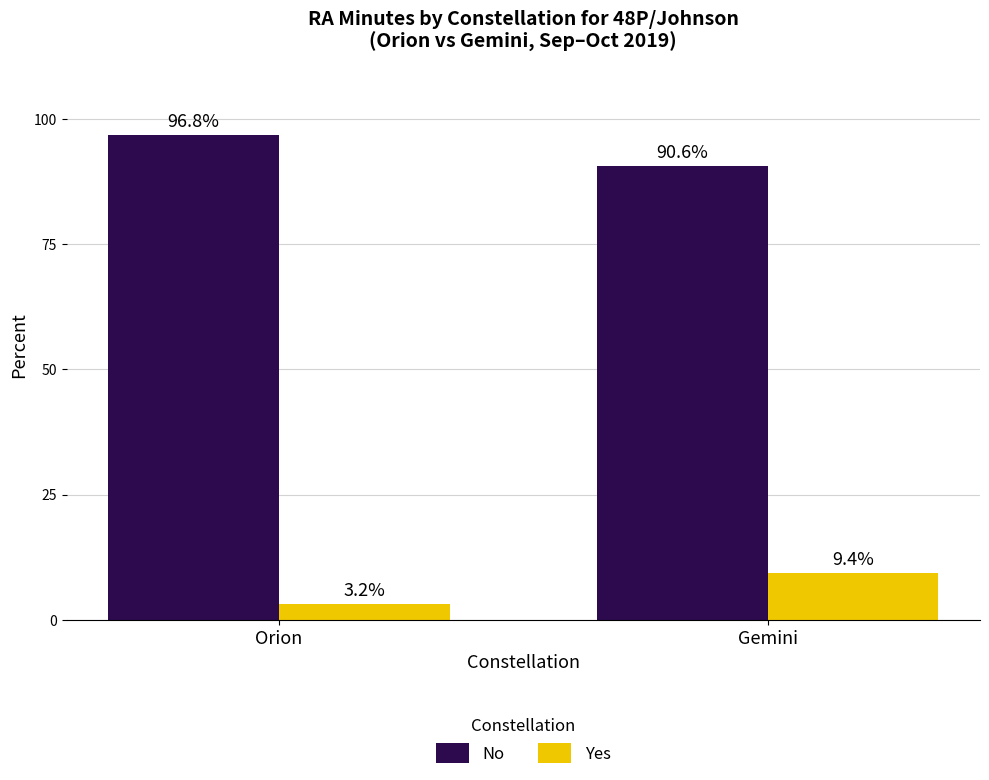

What are all the series names shown in the legend?

No, Yes